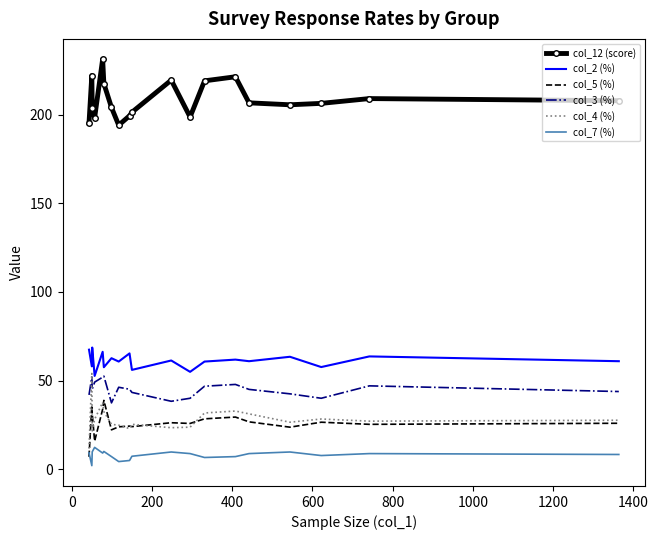

What is the minimum value for col_3 (%)?

37.4